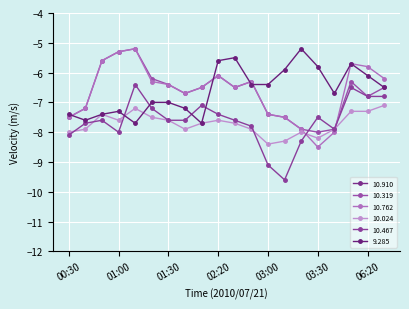

What is the difference between the second highest and minimum values in the 10.910 series?

2.6